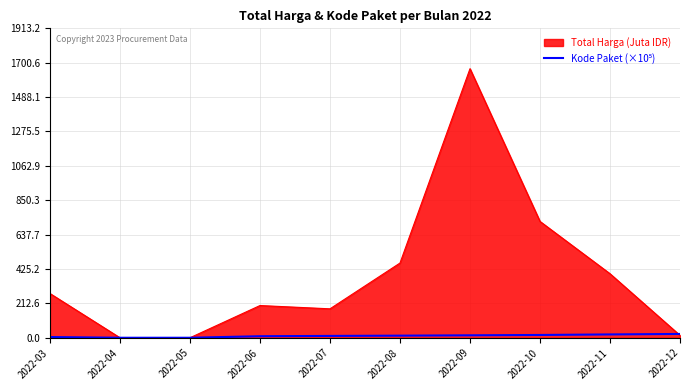

Which category has the highest value across all series?

2022-09